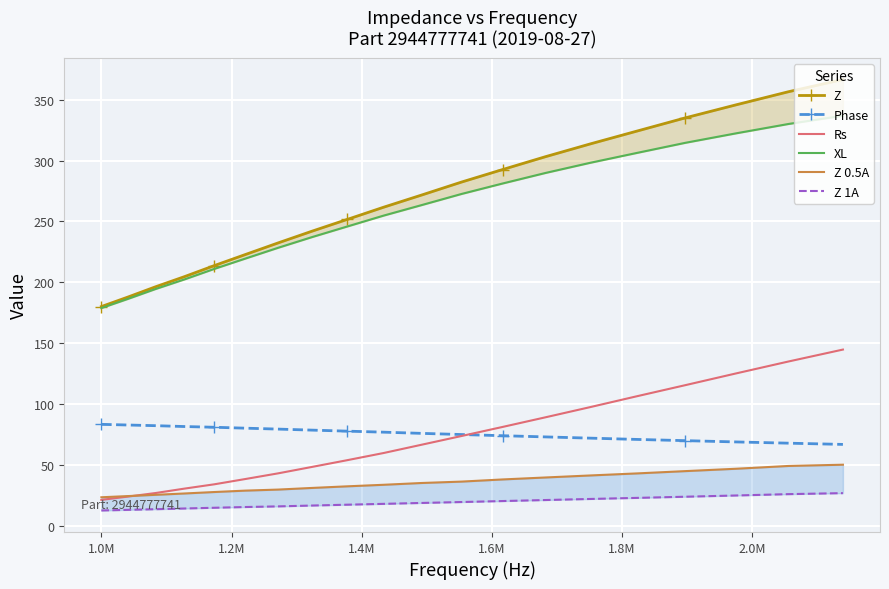

What is the highest value of the Rs series?

144.7